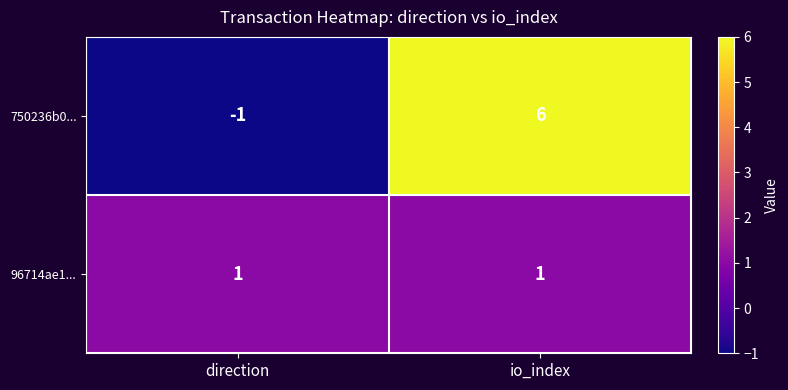

True or false: 750236b0... has a value of 6 at io_index.

True